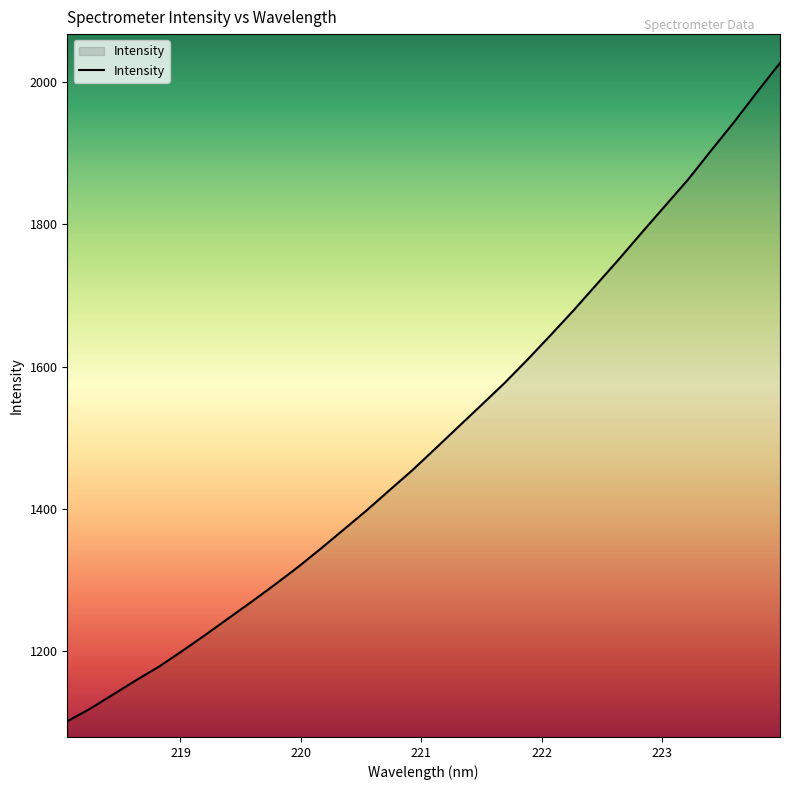

What is the greatest value displayed?

2026.8